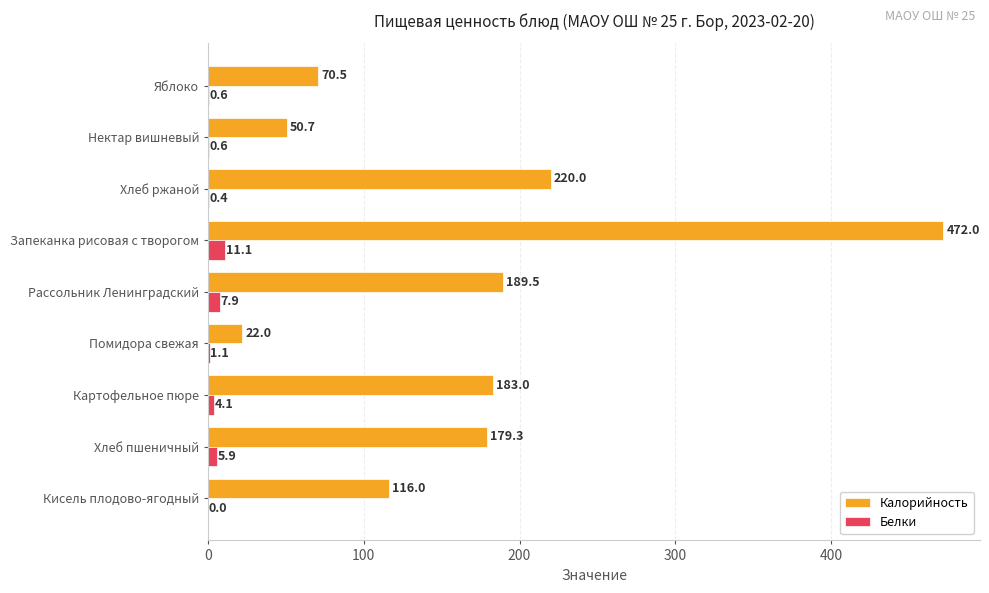

Which series has the largest total across all categories?

Калорийность